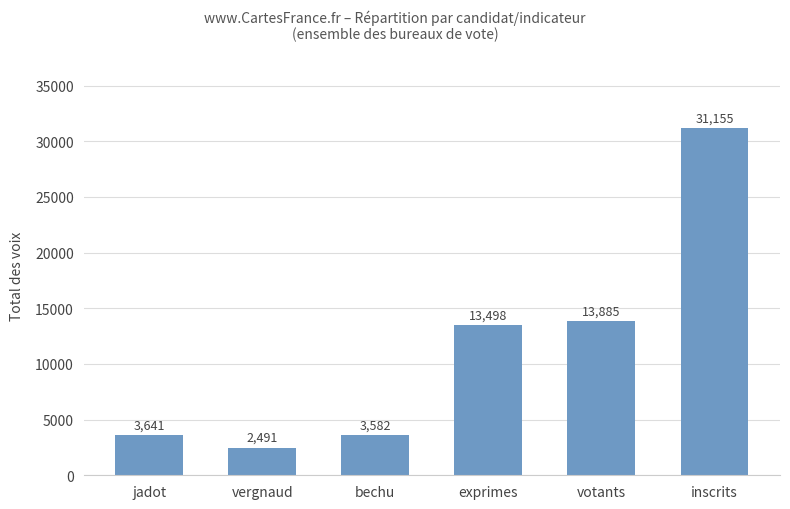

How many values are below 13498?

3